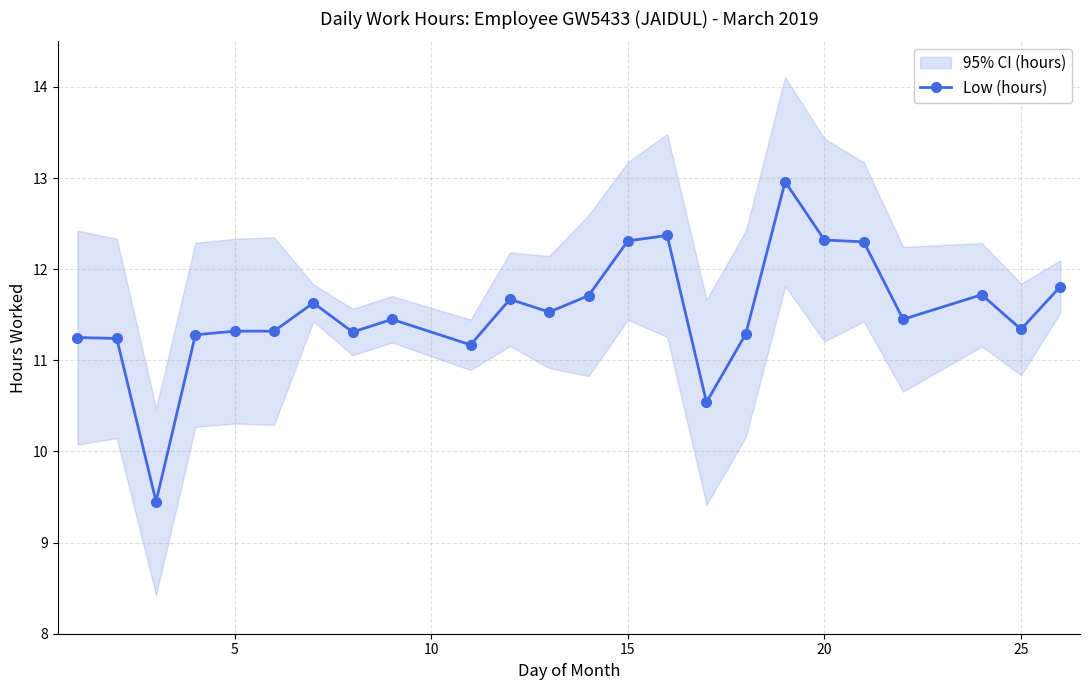

What is the average value?

11.5